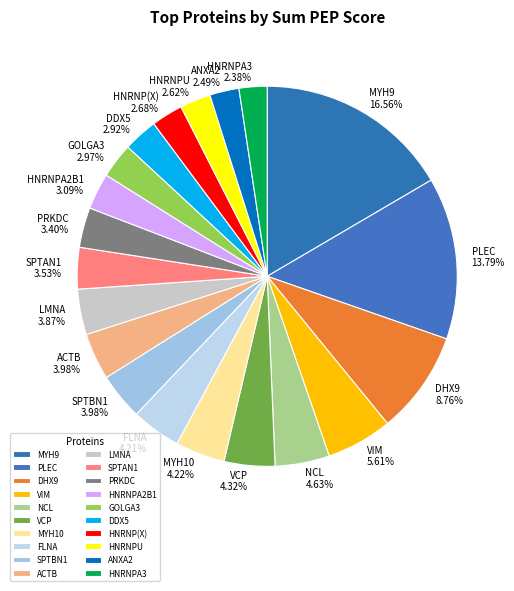

What portion of the pie excludes PLEC?

86.2%